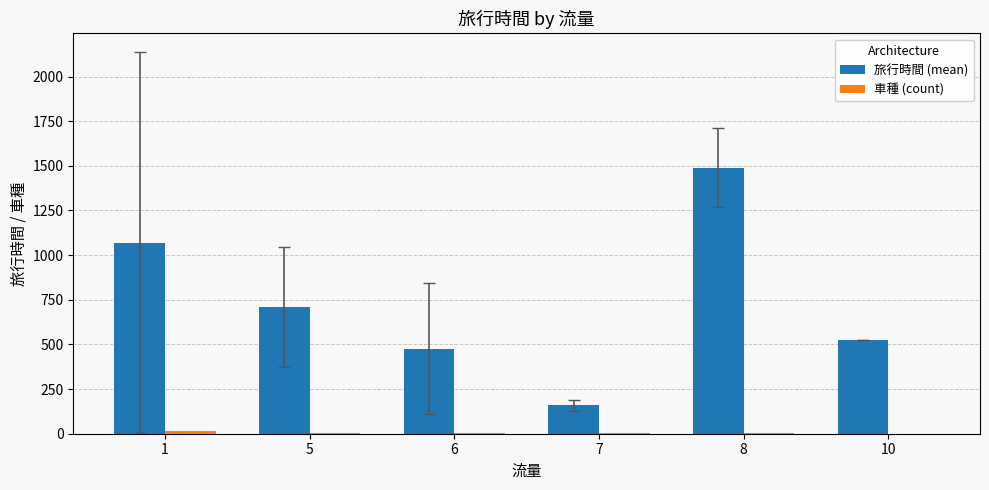

How many groups of bars are there?

6